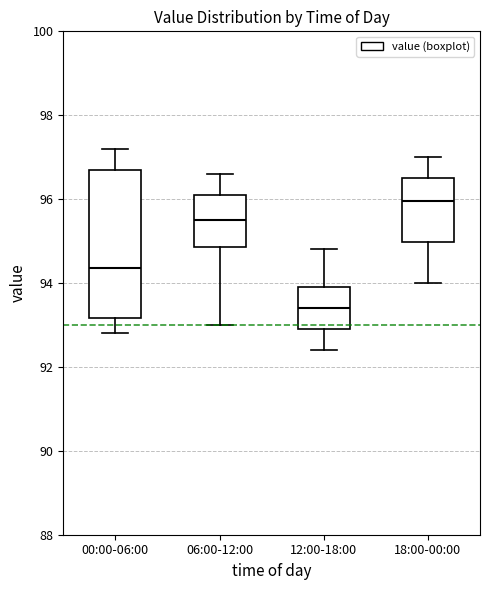

Reading left to right, read every box against the y-axis: the position of its median line, the range the box covers, and the ends of its whiskers. The values are not printed on the chart, so give them approximately, as read against the axis.

00:00-06:00: median 94.4, box 93.2 to 96.8, whiskers 92.8 to 97.2
06:00-12:00: median 95.6, box 94.8 to 96.2, whiskers 93.0 to 96.6
12:00-18:00: median 93.4, box 93.0 to 94.0, whiskers 92.4 to 94.8
18:00-00:00: median 96.0, box 95.0 to 96.6, whiskers 94.0 to 97.0